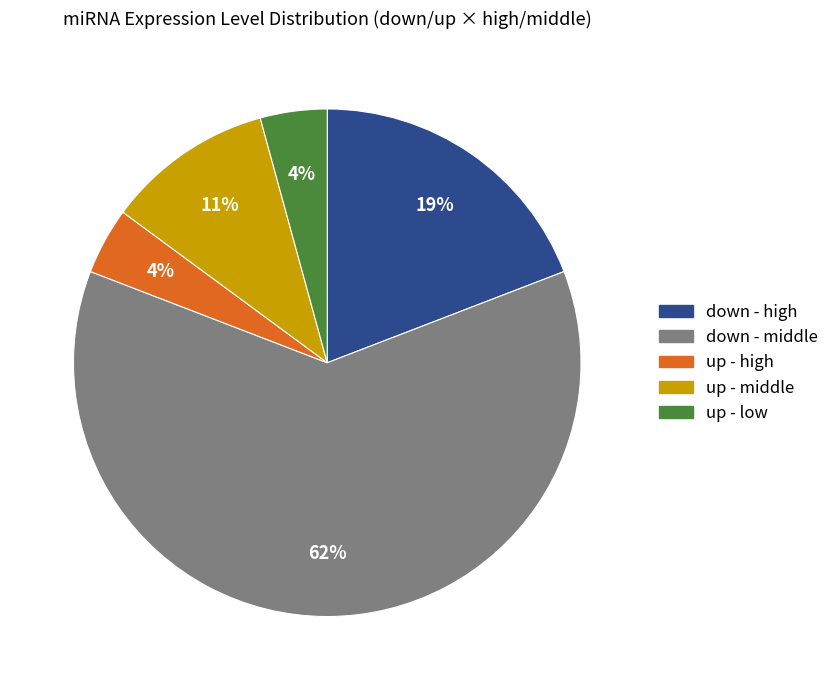

Is there a majority slice in this chart?

Yes